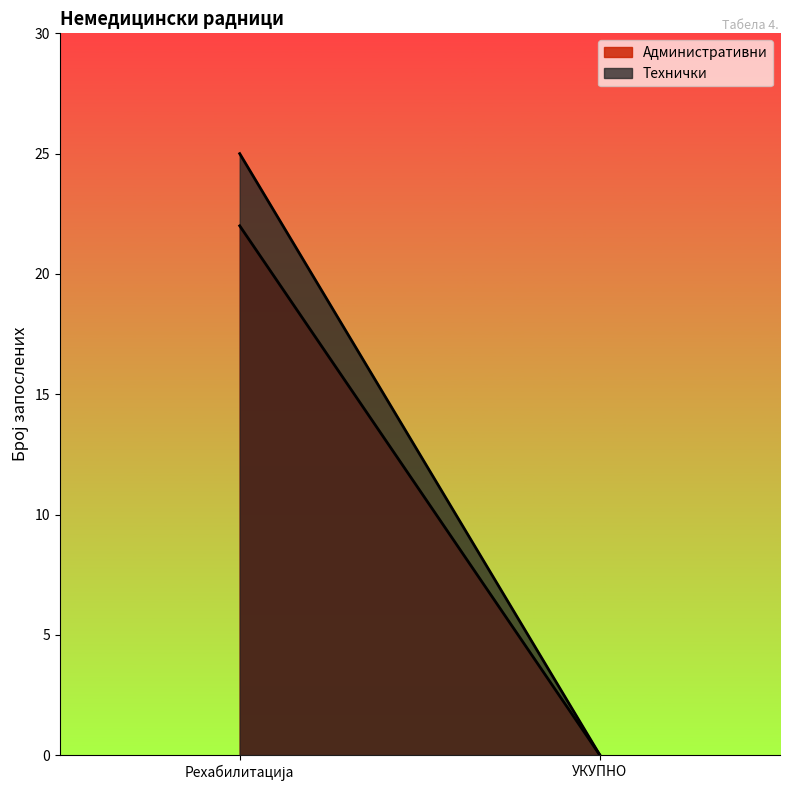

How many data points in Технички are less than 25?

1